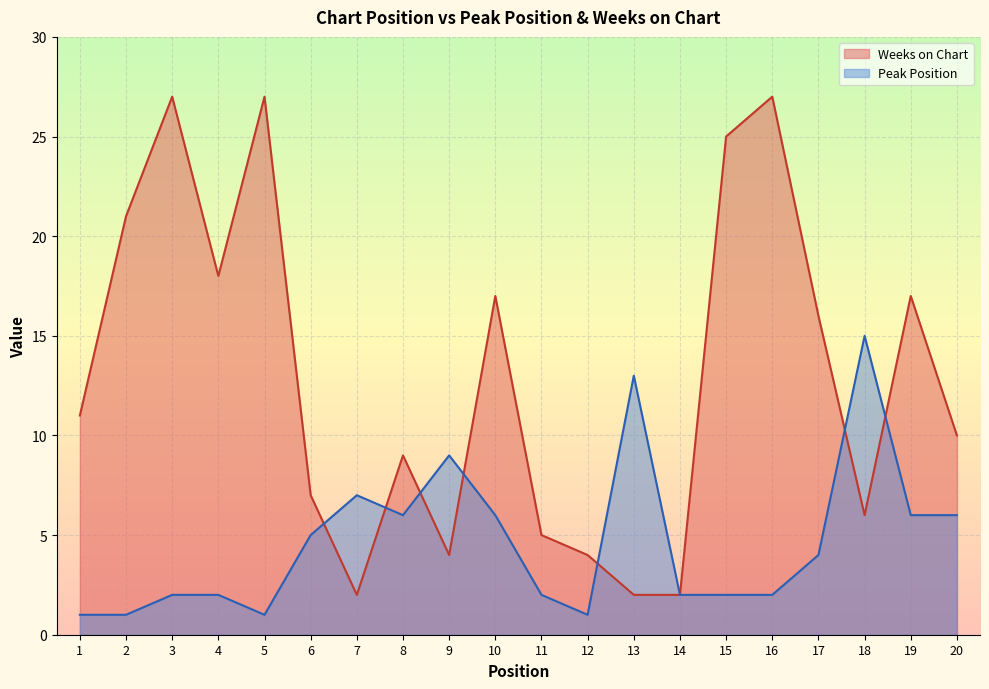

What is the value of the Peak Position point at the 6th from the left?

5